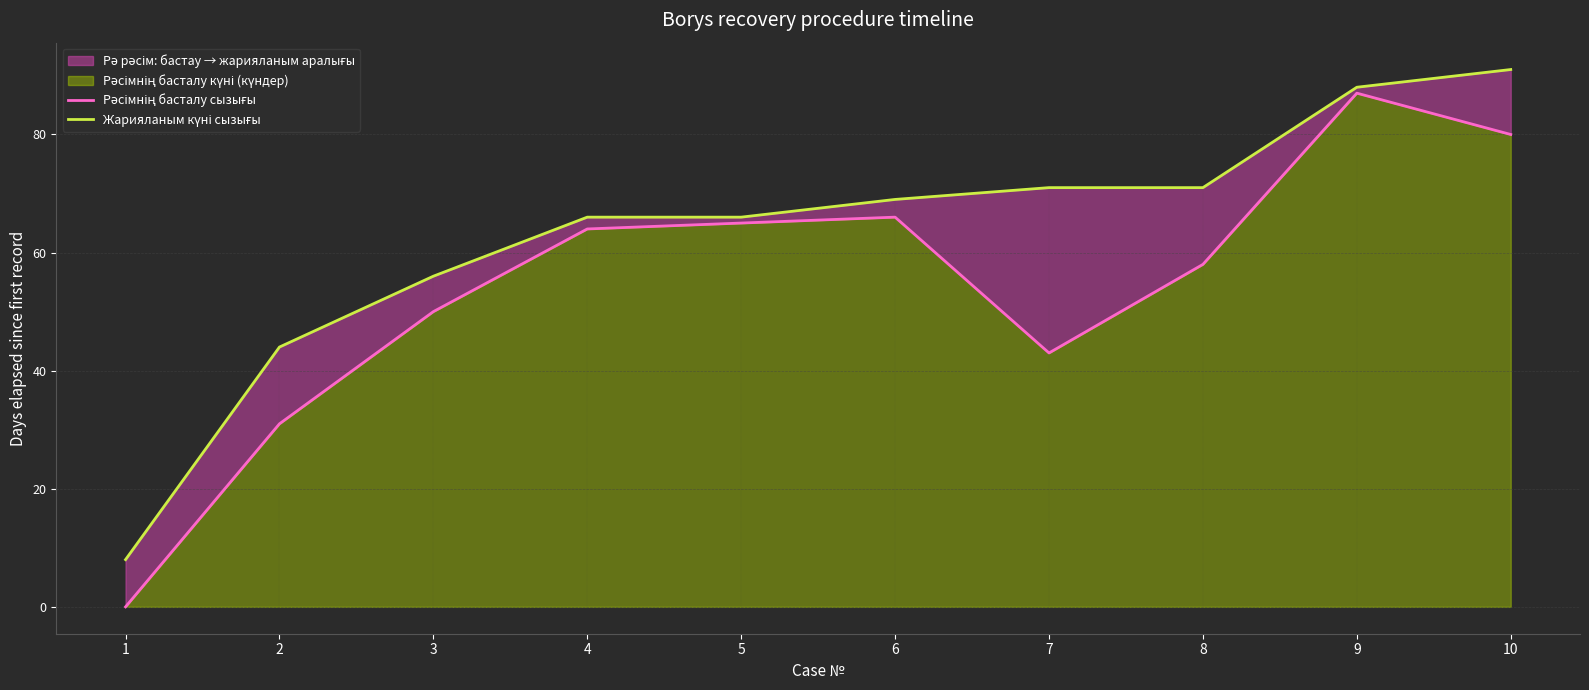

What is the spread (max minus min) of values at 5?

1